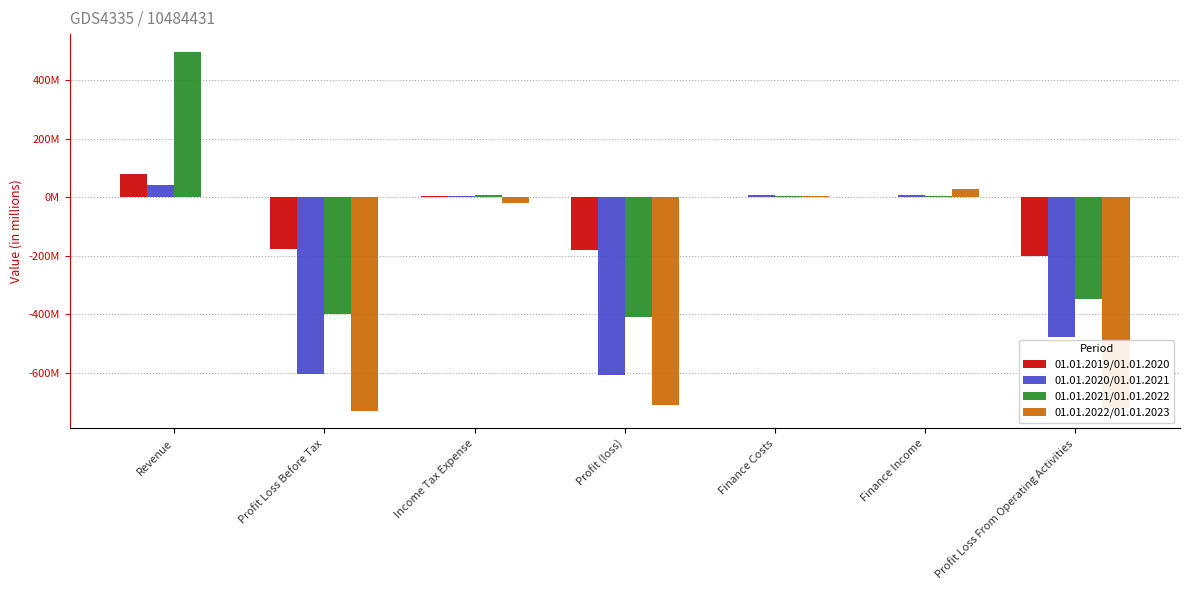

At which label is 01.01.2022/01.01.2023 closest to -350824500?

Income Tax Expense